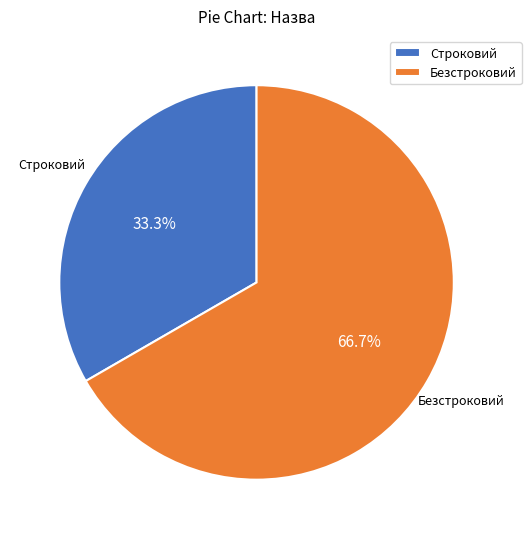

How many segments does this pie chart have?

2